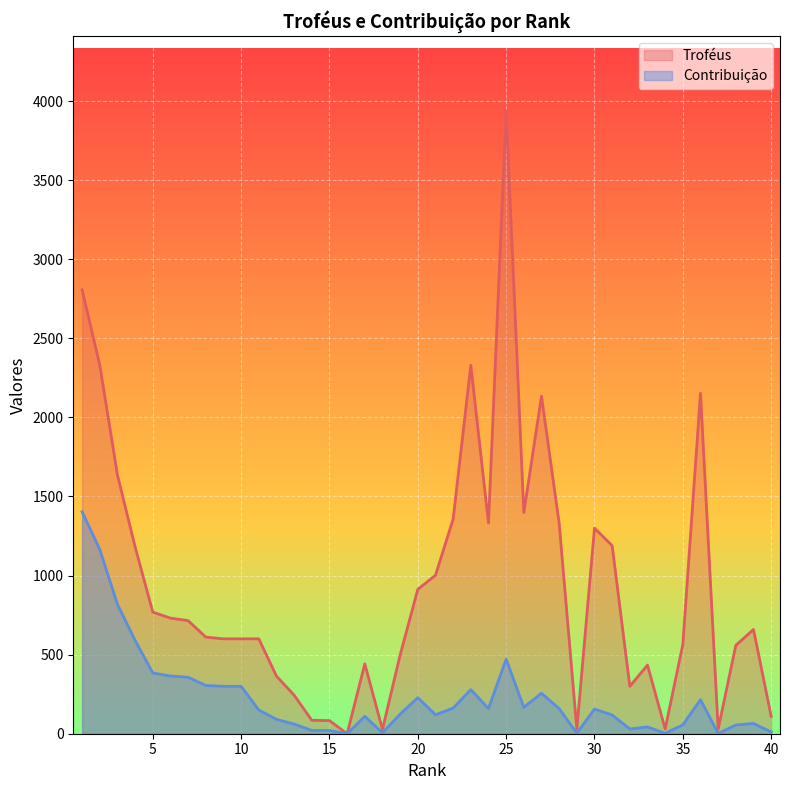

What is the value of the Troféus point at the 38th from the left?

559